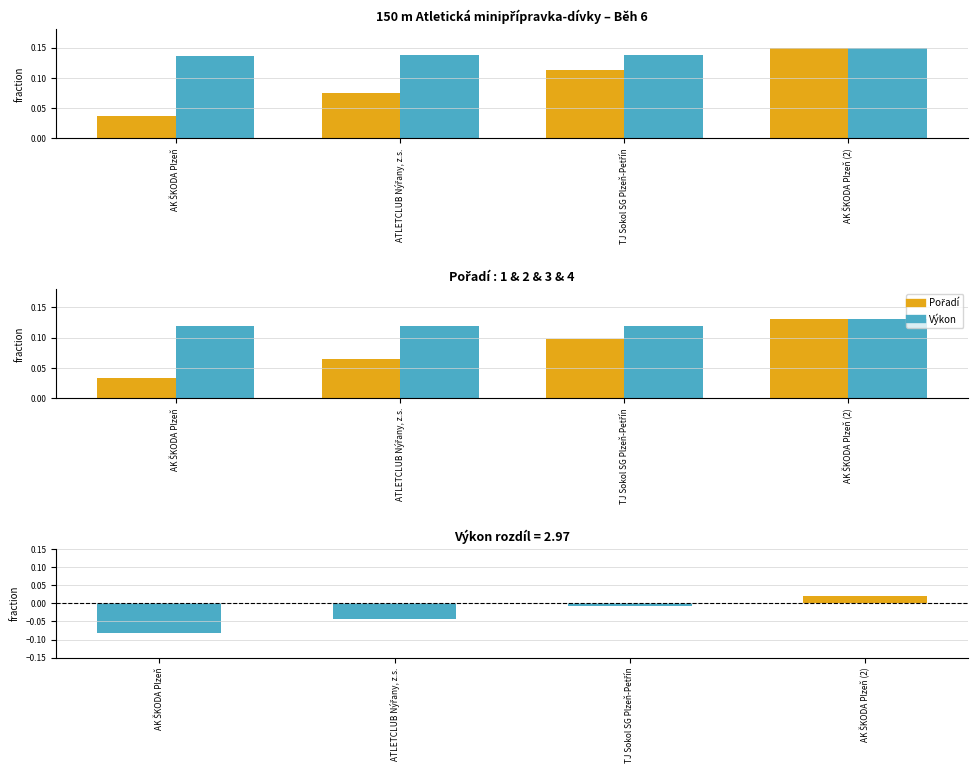

True or false: Výkon has a value of 0.1 at AK ŠKODA Plzeň (2).

True